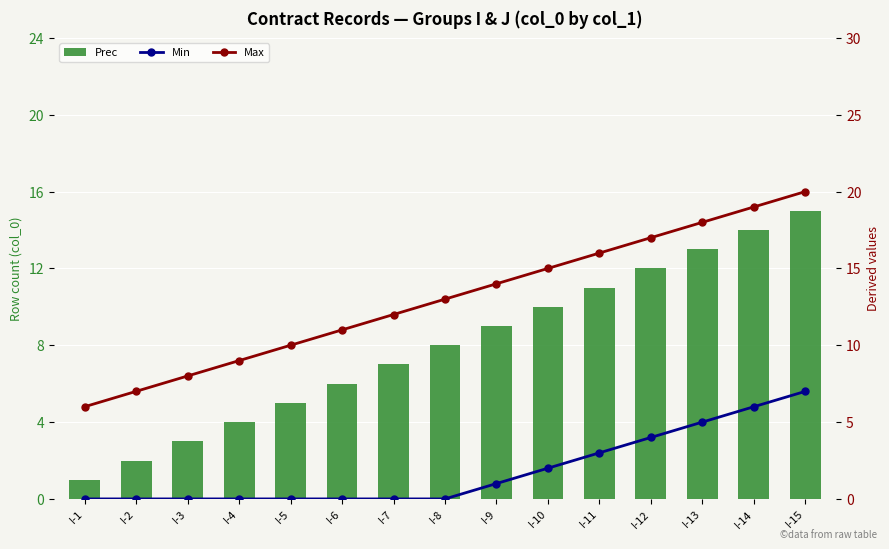

Count the number of data series in this chart.

3